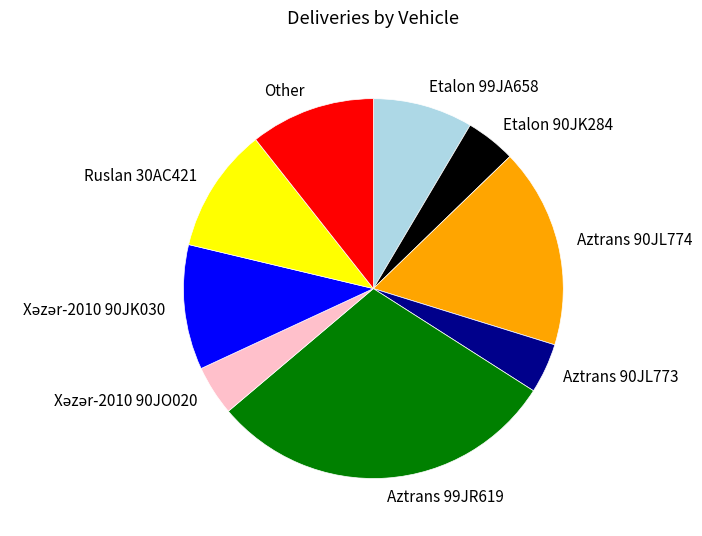

Is it true that Etalon 90JK284 is 4% of the pie?

True